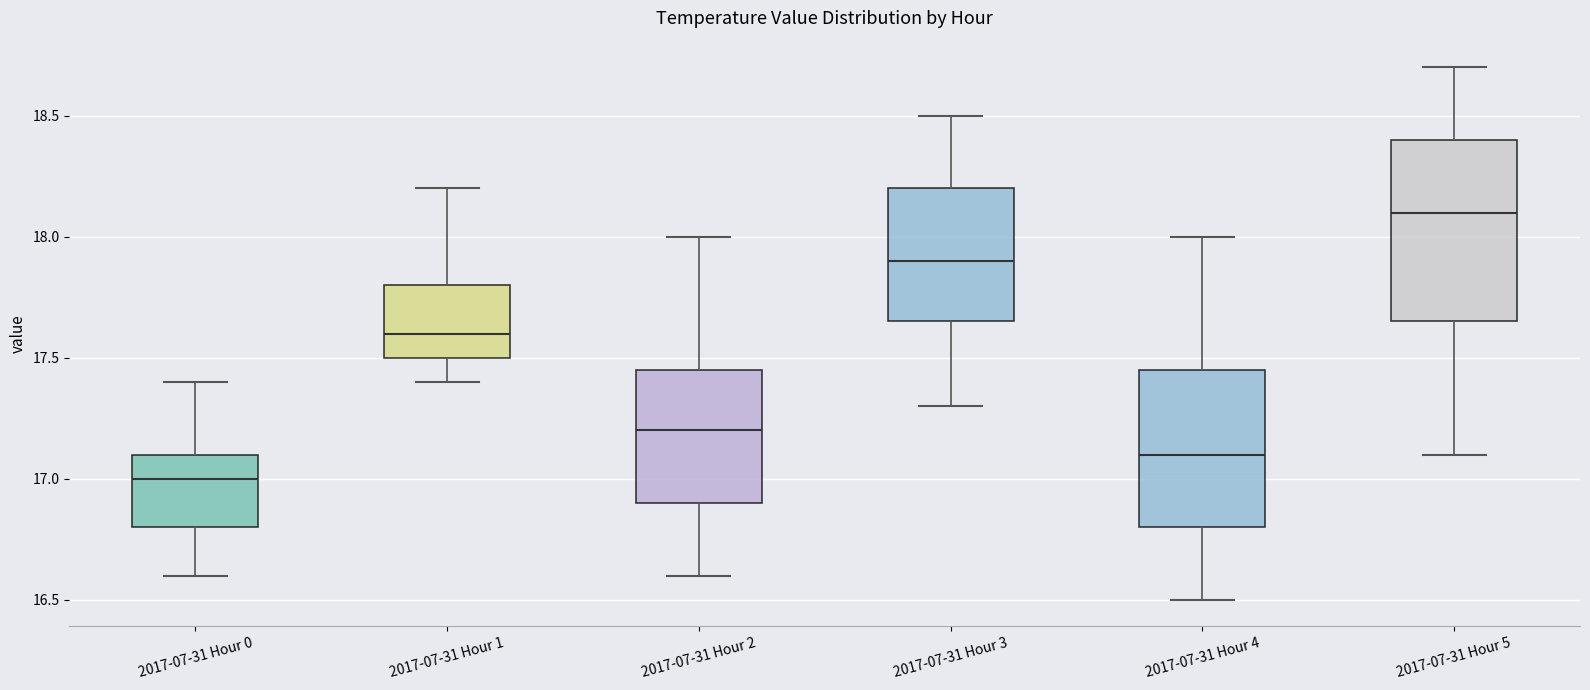

Where does the upper whisker of the box for 2017-07-31 Hour 4 end on the y-axis? The values are not printed on the chart, so give them approximately, as read against the axis.

18.00